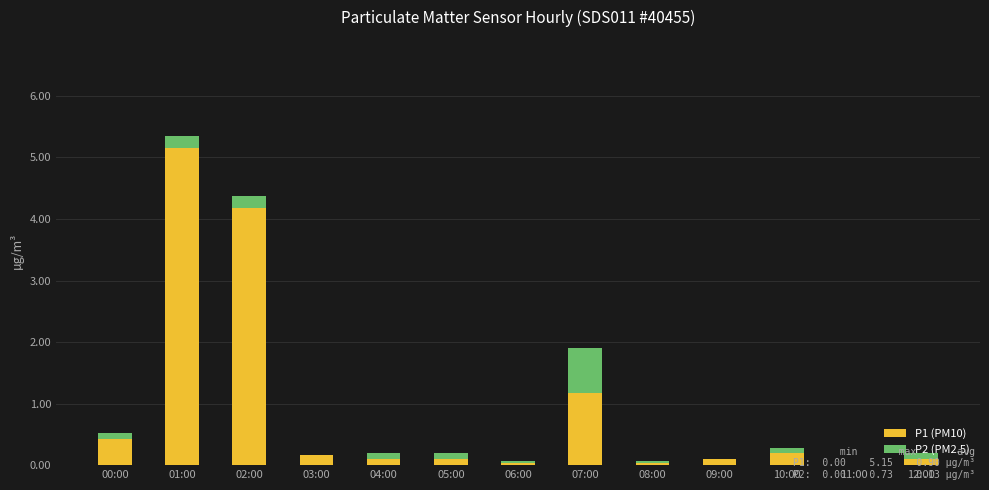

What is the sum of all P1 (PM10) values?

11.8